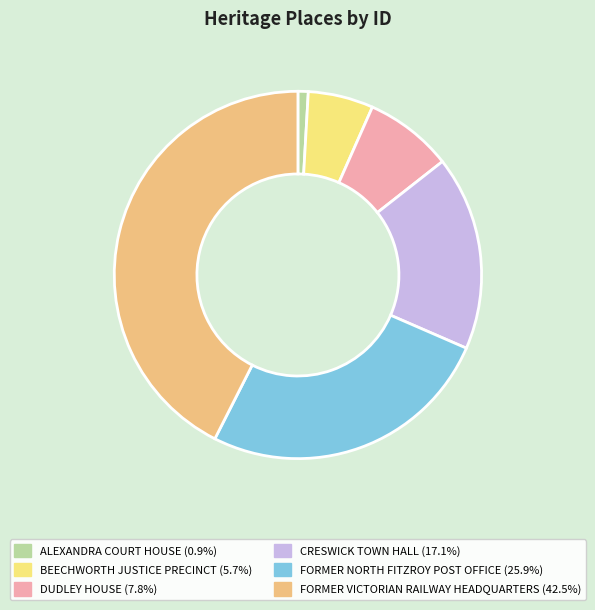

Which slice is the smallest?

ALEXANDRA COURT HOUSE